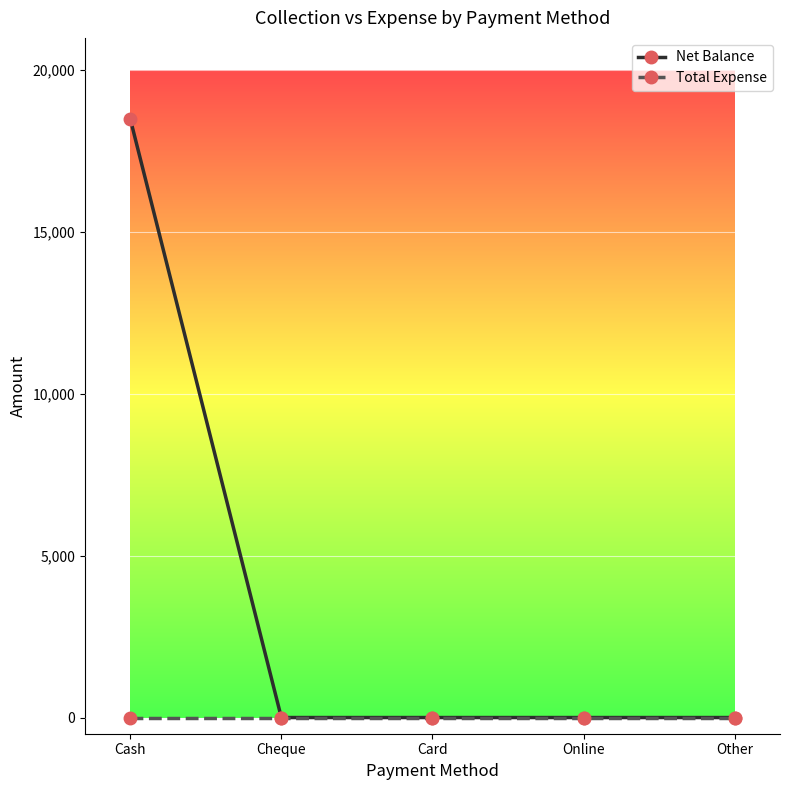

Reading right to left, list all the values displayed in this chart.

Net Balance: Other=0	Online=0	Card=0	Cheque=0	Cash=18500
Total Expense: Other=0	Online=0	Card=0	Cheque=0	Cash=0